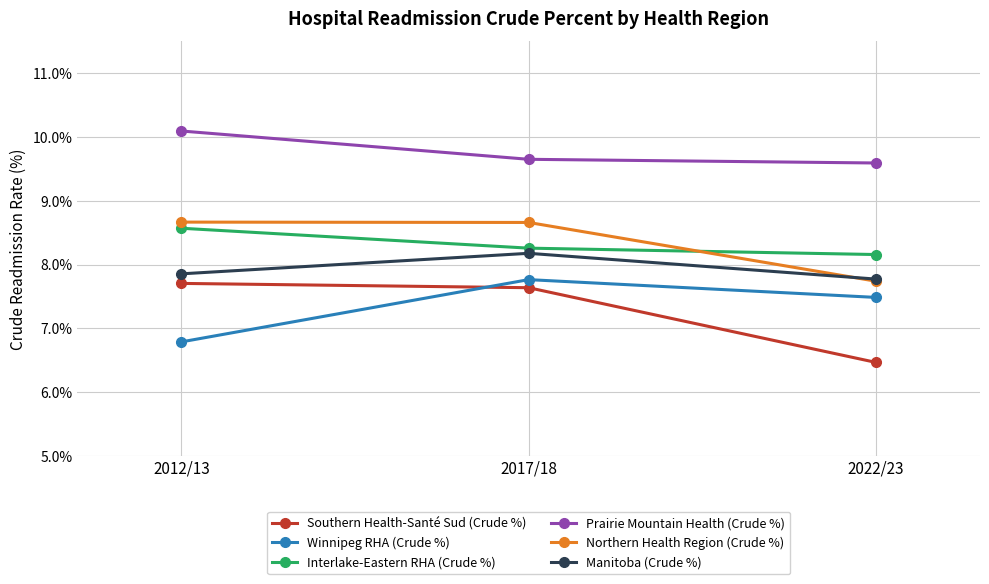

What is the difference between the Interlake-Eastern RHA (Crude %) values at 2022/23 and 2012/13?

0.4